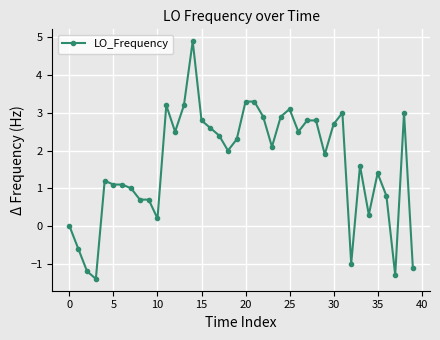

Reading left to right, list all the values displayed in this chart.

0.0	-0.6	-1.2	-1.4	1.2	1.1	1.1	1.0	0.7	0.7	0.2	3.2	2.5	3.2	4.9	2.8	2.6	2.4	2.0	2.3	3.3	3.3	2.9	2.1	2.9	3.1	2.5	2.8	2.8	1.9	2.7	3.0	-1.0	1.6	0.3	1.4	0.8	-1.3	3.0	-1.1